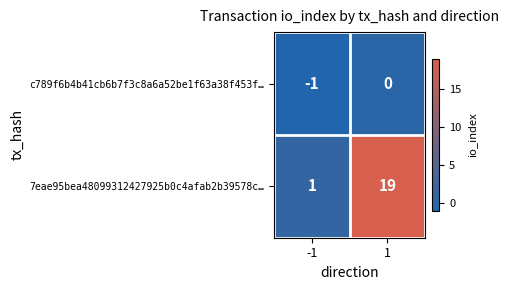

Between -1 and 1, which series saw the biggest shift?

7eae95bea48099312427925b0c4afab2b39578c…